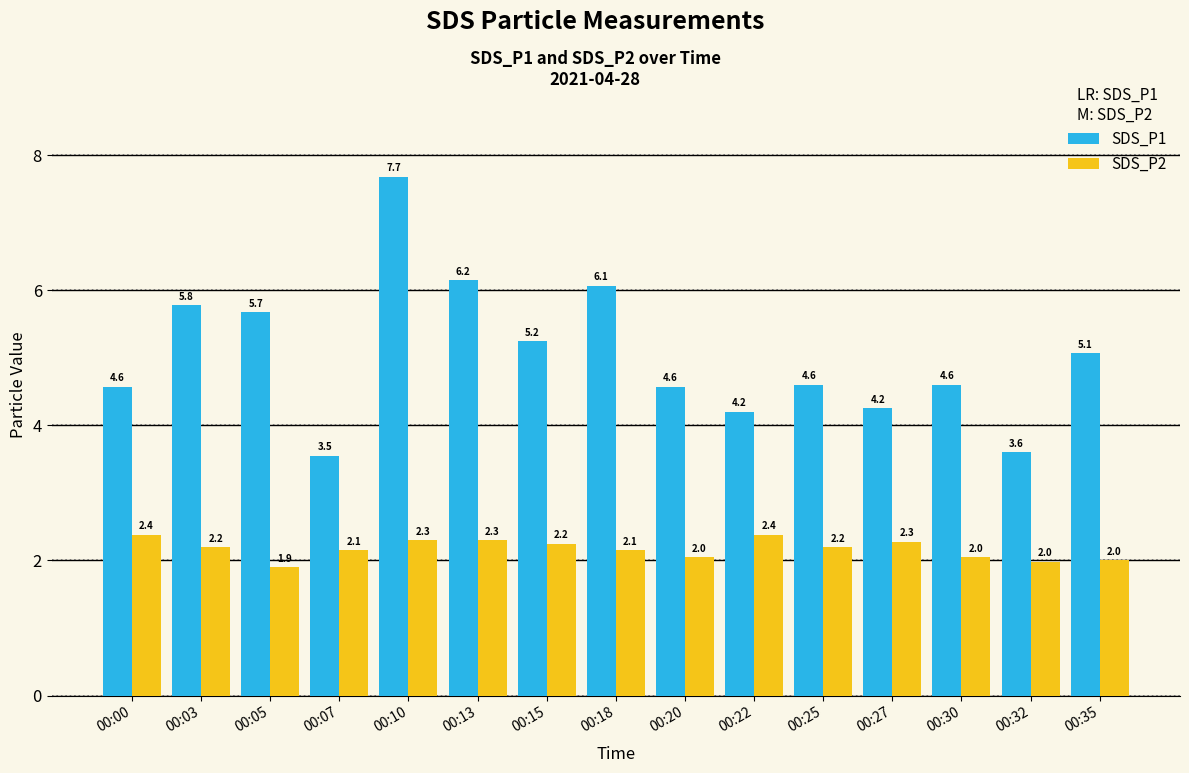

What are all the series names shown in the legend?

SDS_P1, SDS_P2